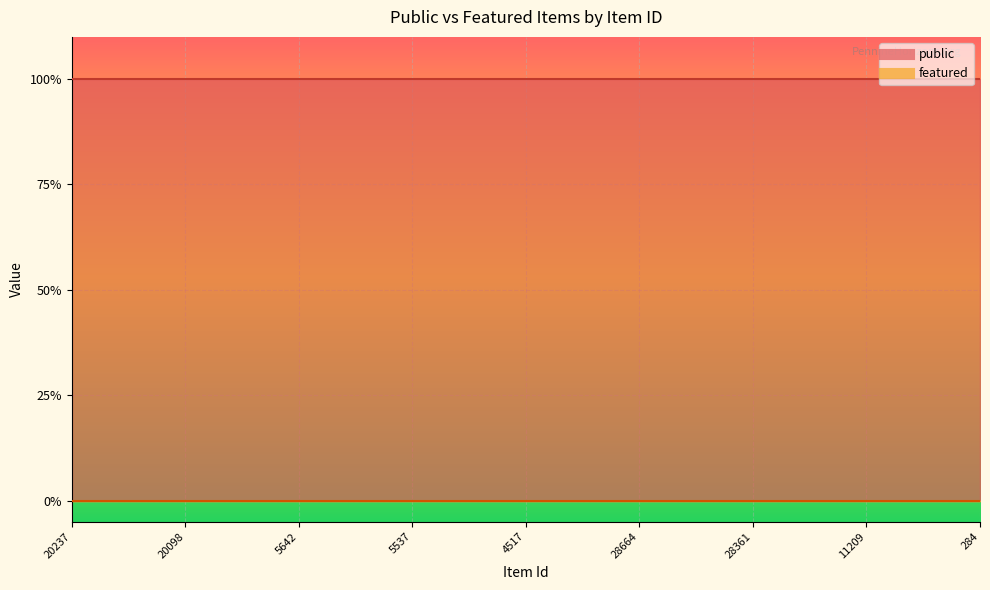

Reading left to right, what are all the values shown in this chart?

public: 1	1	1	1	1	1	1	1	1	1	1	1	1	1	1	1	1	1	1	1	1	1	1	1	1
featured: 0	0	0	0	0	0	0	0	0	0	0	0	0	0	0	0	0	0	0	0	0	0	0	0	0